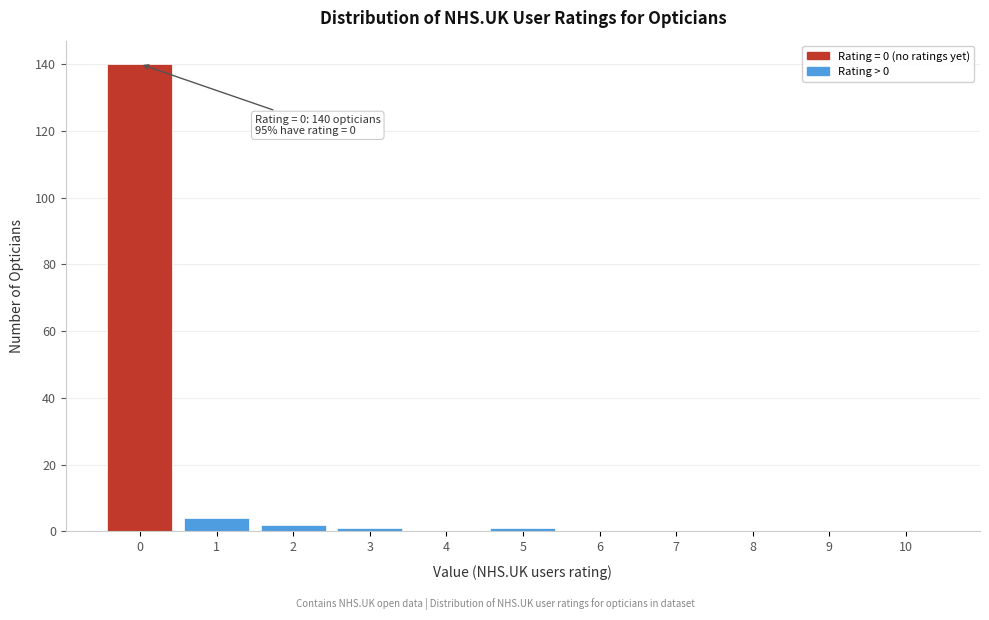

Reading left to right, what are all the values shown in this chart?

0=140	1=4	2=2	3=1	4=0	5=1	6=0	7=0	8=0	9=0	10=0